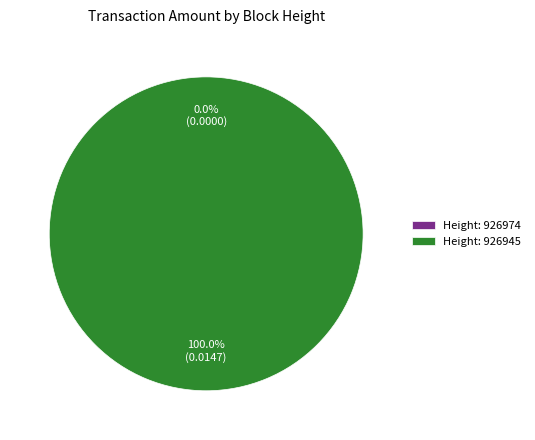

To the nearest percent, what is the difference between the largest and smallest slice percentages?

100%